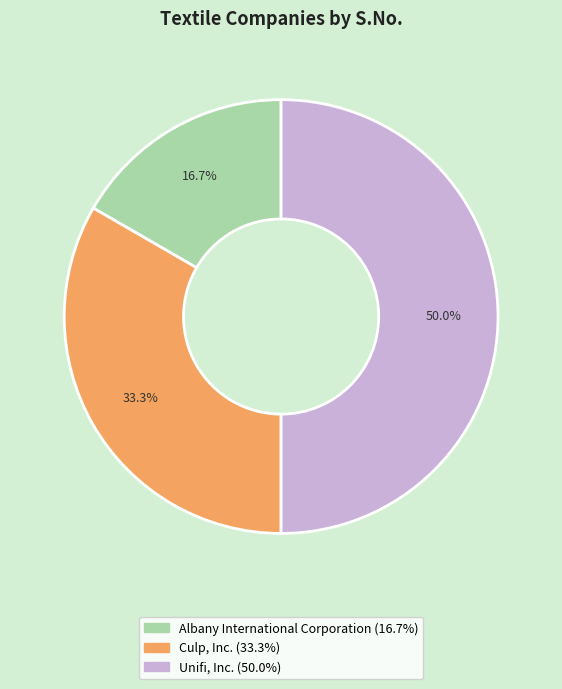

To the nearest percent, what percentage of the pie is Albany International Corporation?

17%